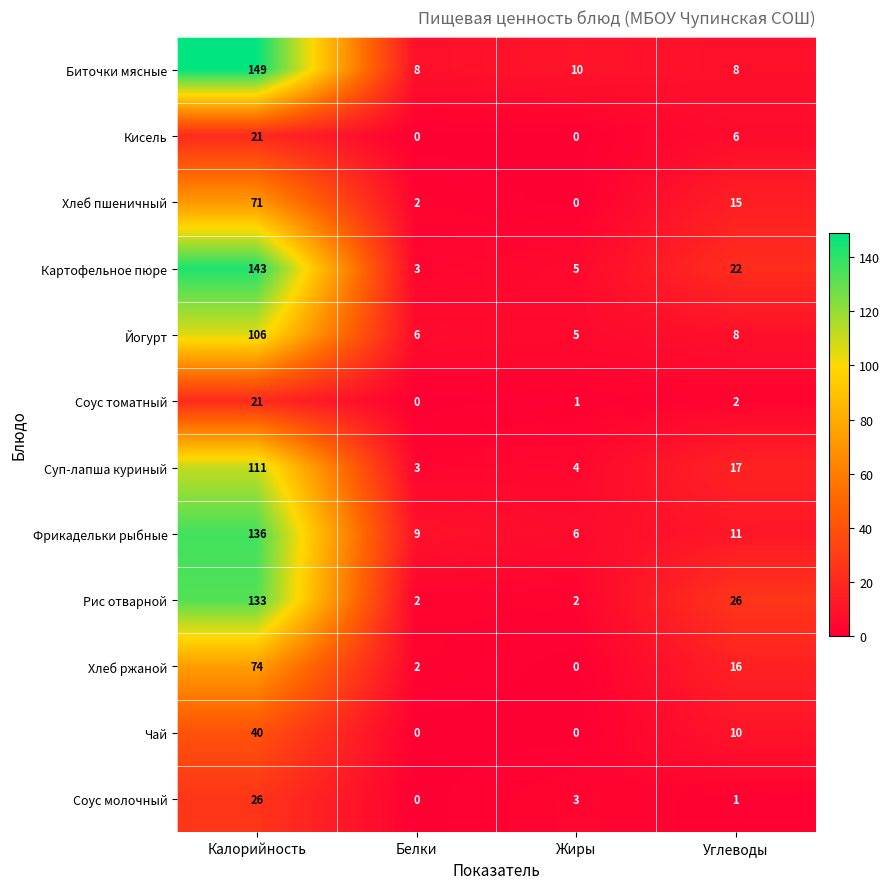

The value of Соус молочный at Жиры is 3. True or false?

True